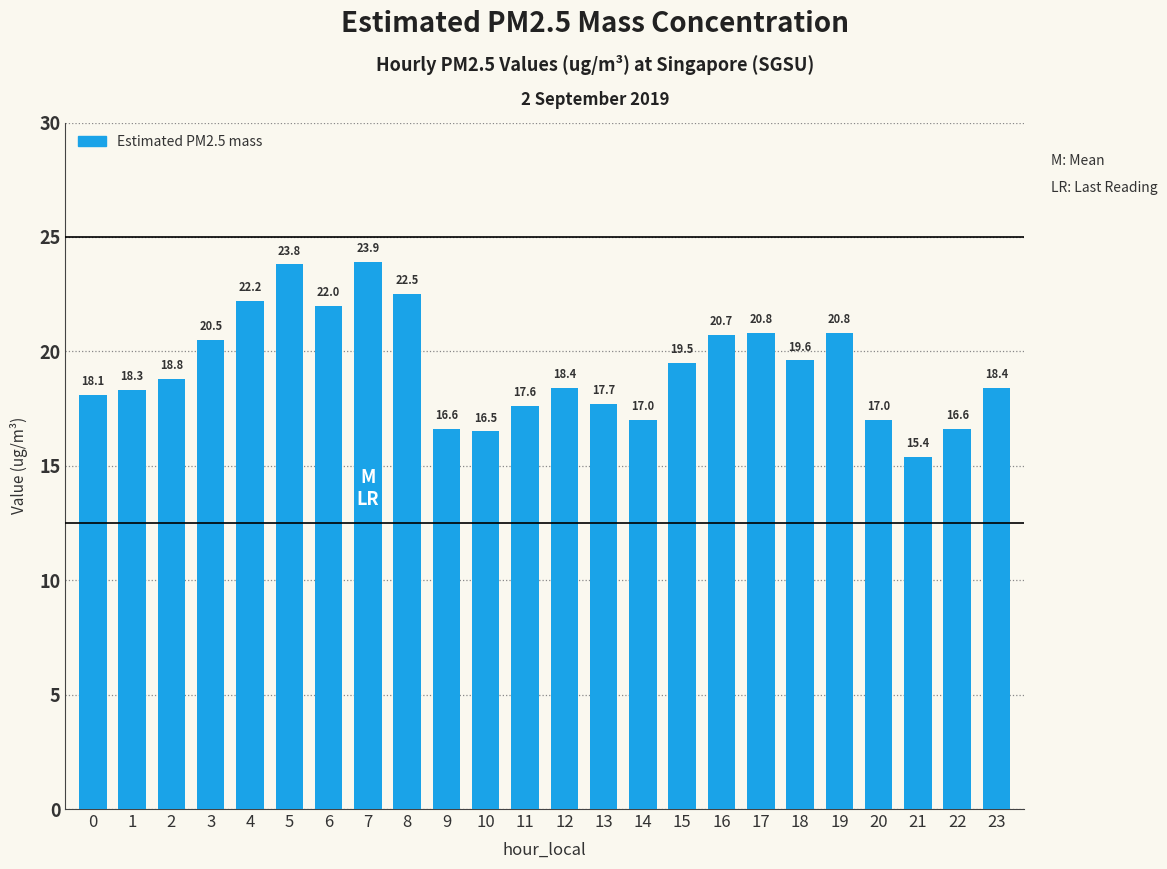

What is the minimum value shown in the chart?

15.4